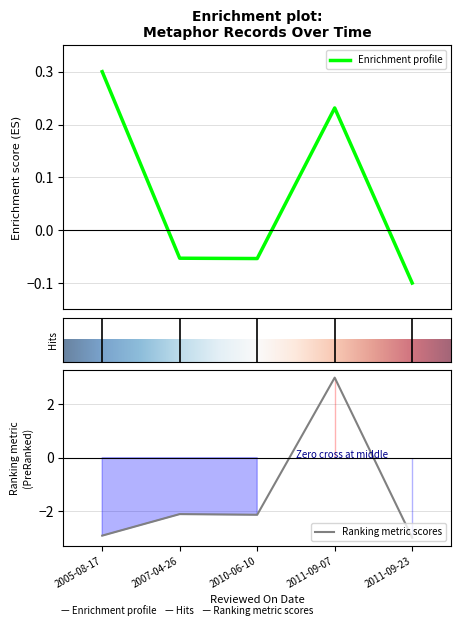

What is the minimum value for Ranking metric scores?

-3.0